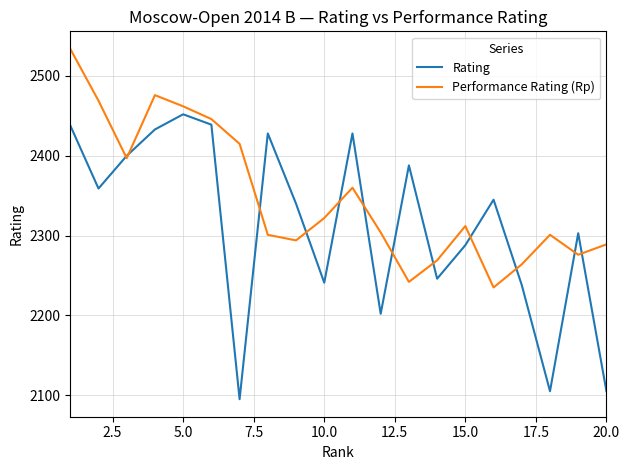

Rank the series by their maximum value, from lowest to highest.

Rating, Performance Rating (Rp)